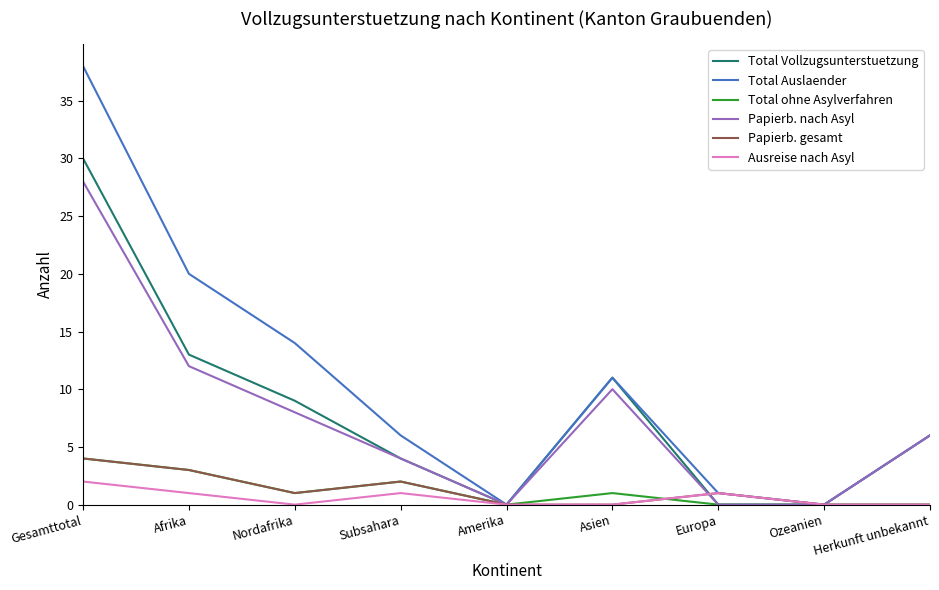

Between Subsahara and Asien, which series saw the biggest shift?

Total Vollzugsunterstuetzung